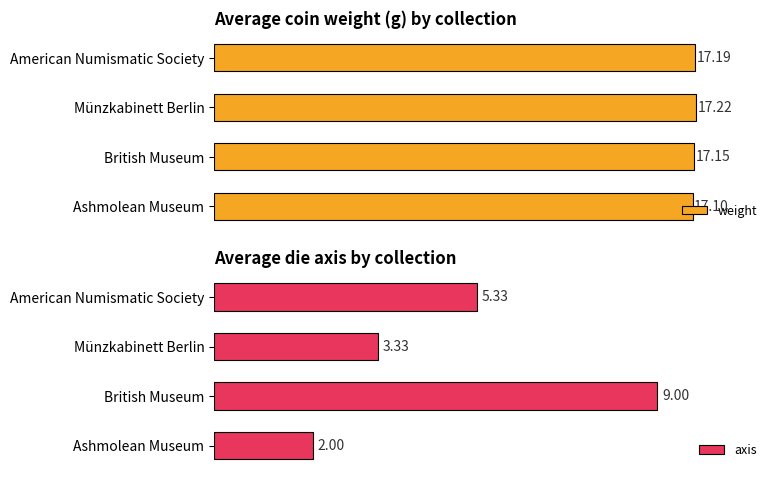

Which series has the largest range (max minus min)?

axis